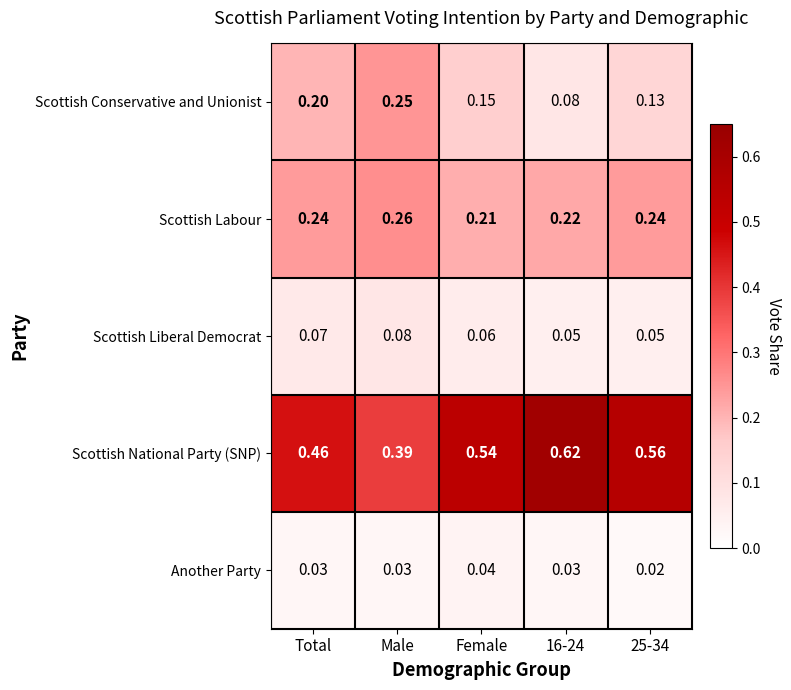

Which series has the largest range (max minus min)?

Scottish National Party (SNP)